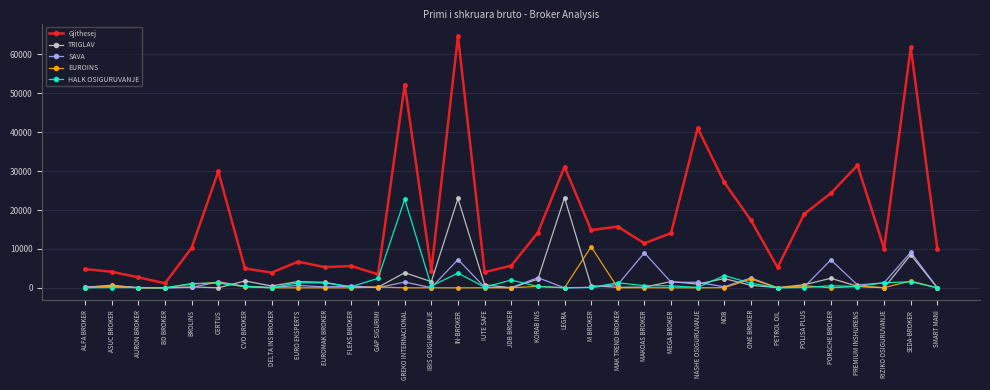

At which category is the sum across all series the highest?

IN-BROKER